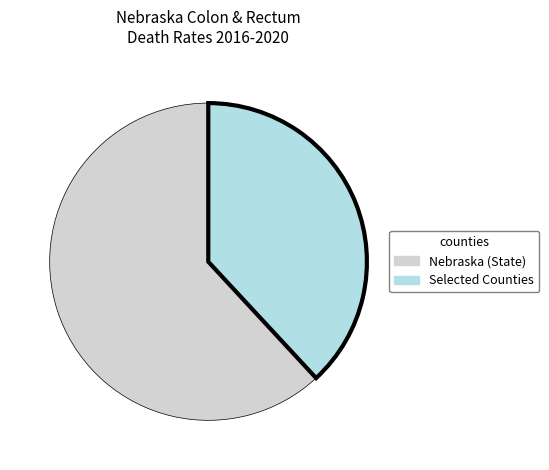

Is there a majority slice in this chart?

Yes